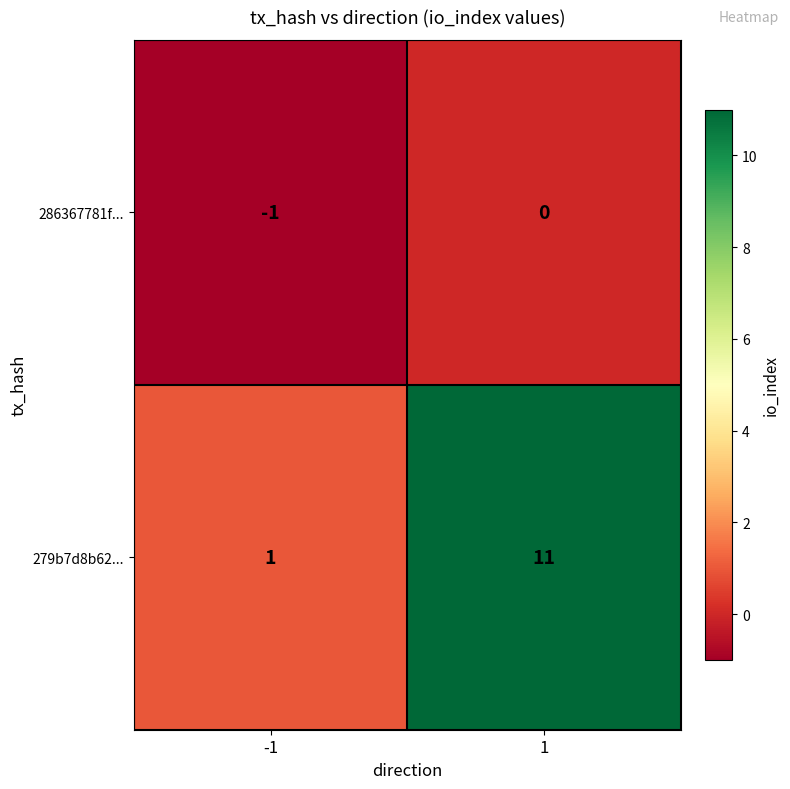

Which series has the largest range (max minus min)?

279b7d8b62...